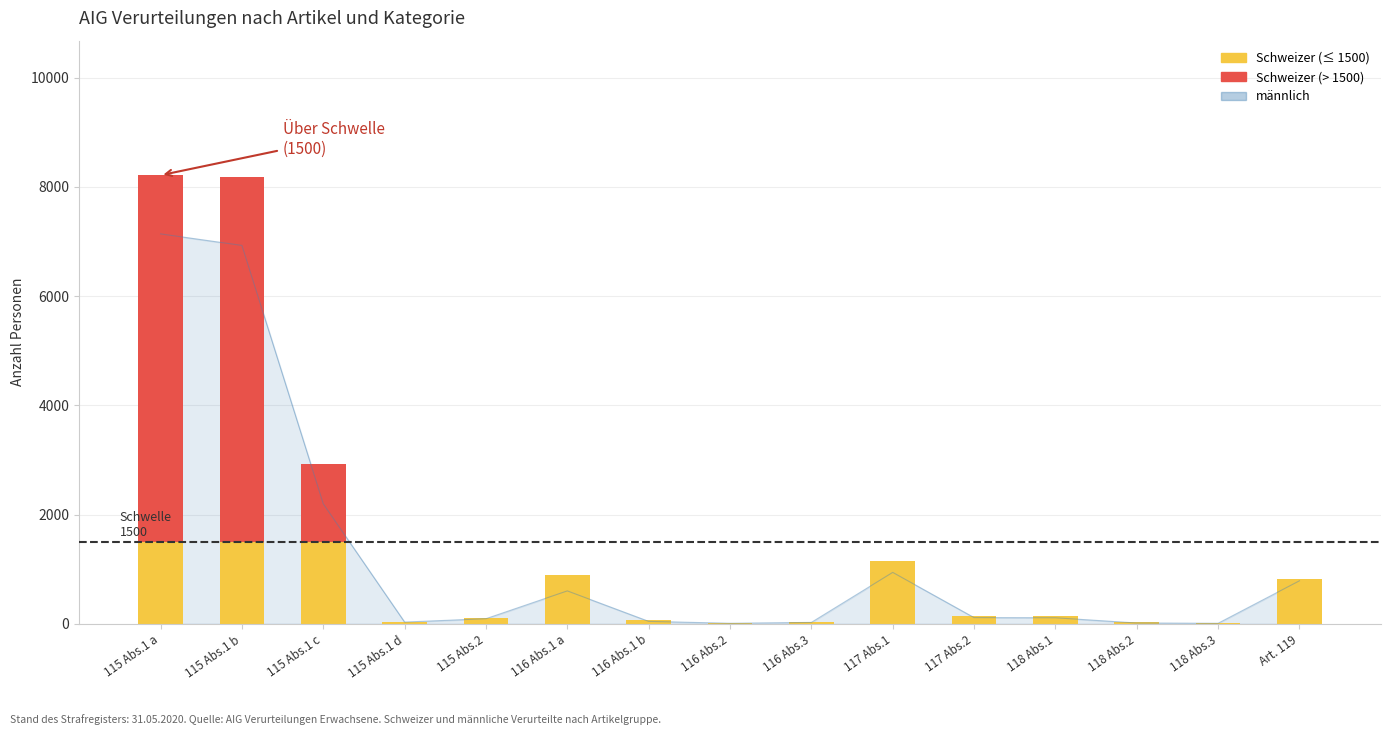

List the labels in order of Schweizer (≤ Schwelle) value, largest first.

115 Abs.1 a, 115 Abs.1 b, 115 Abs.1 c, 117 Abs.1, 116 Abs.1 a, Art. 119, 118 Abs.1, 117 Abs.2, 115 Abs.2, 116 Abs.1 b, 116 Abs.3, 115 Abs.1 d, 118 Abs.2, 116 Abs.2, 118 Abs.3